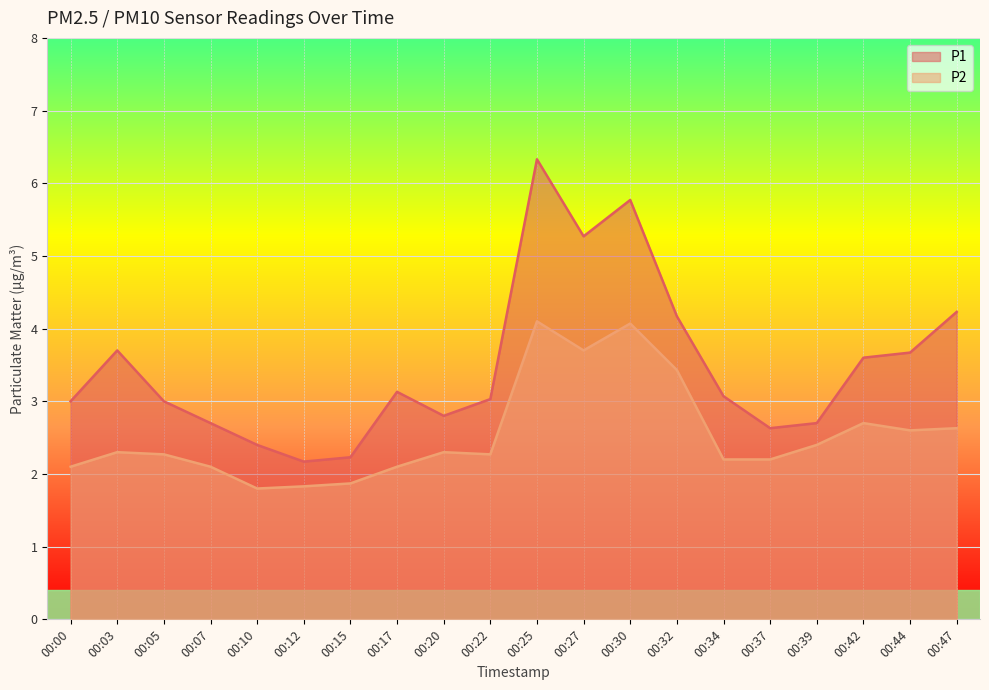

What is the value of the P2 point at the 16th from the left?

2.2